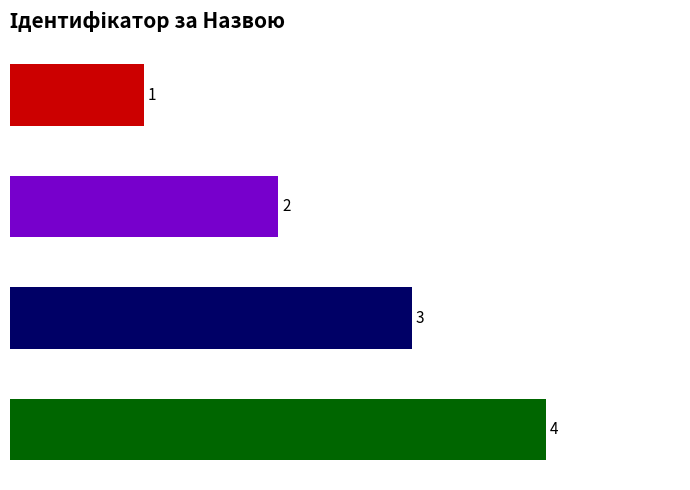

How many bars are there in total?

4